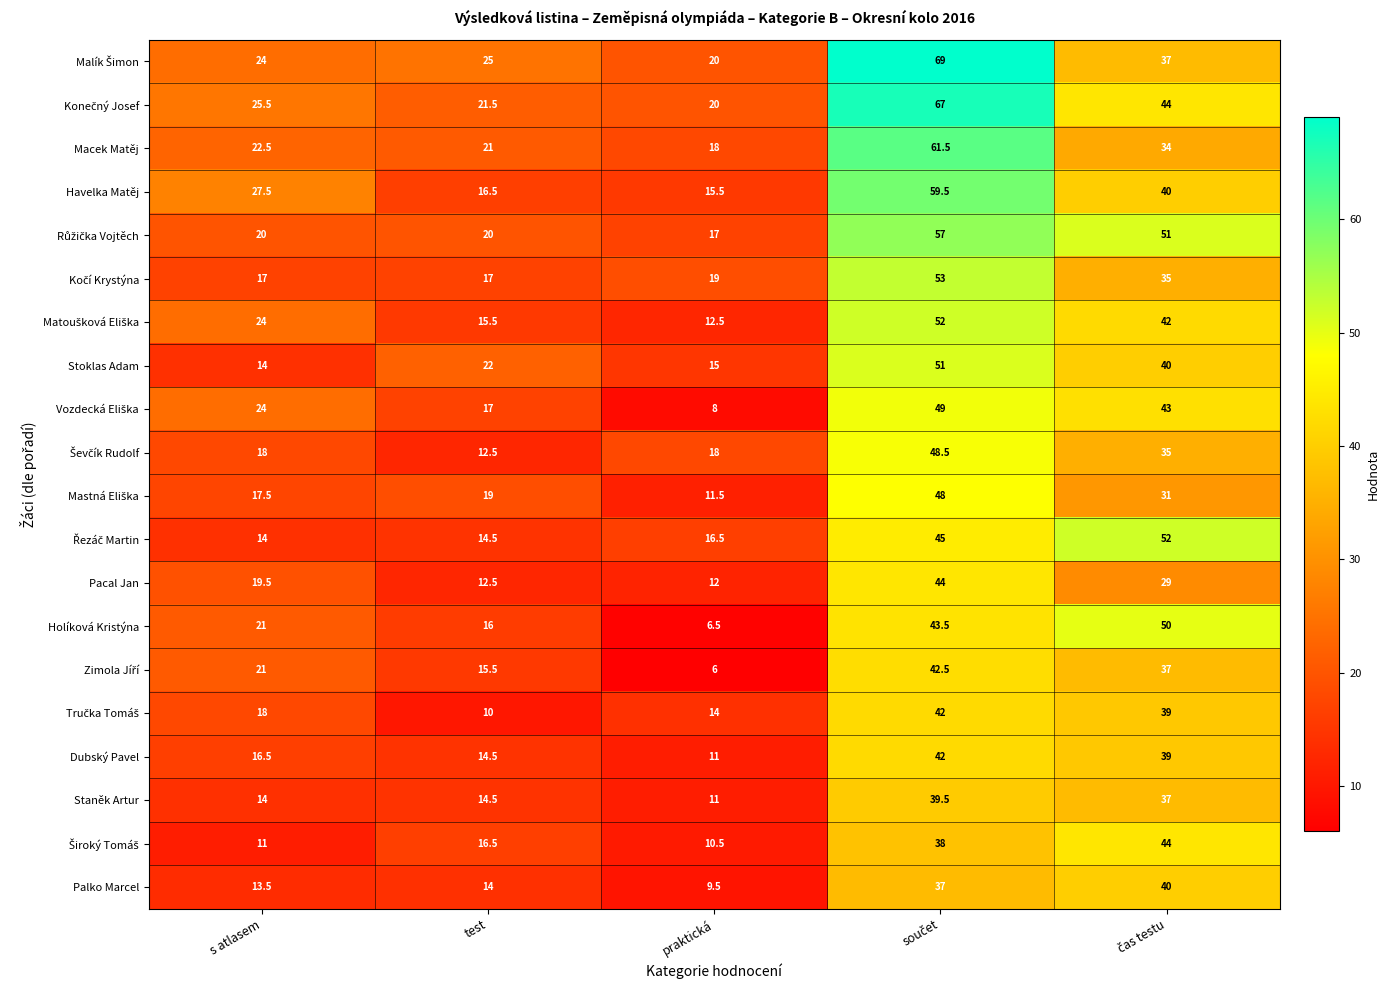

The Stoklas Adam series shows 26.7 at praktická. True or false?

False